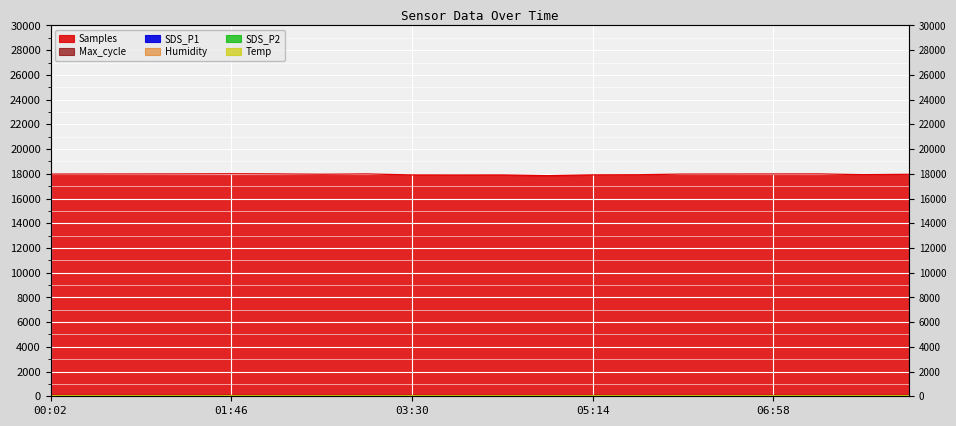

True or false: Humidity and SDS_P1 cross at least once.

False